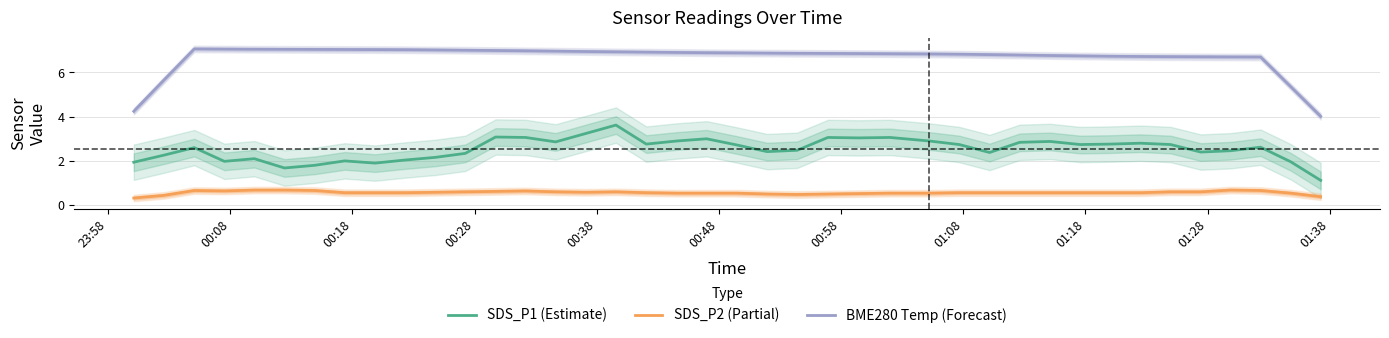

True or false: BME280 Temp (Forecast) and SDS_P1 (Estimate) cross at least once.

False